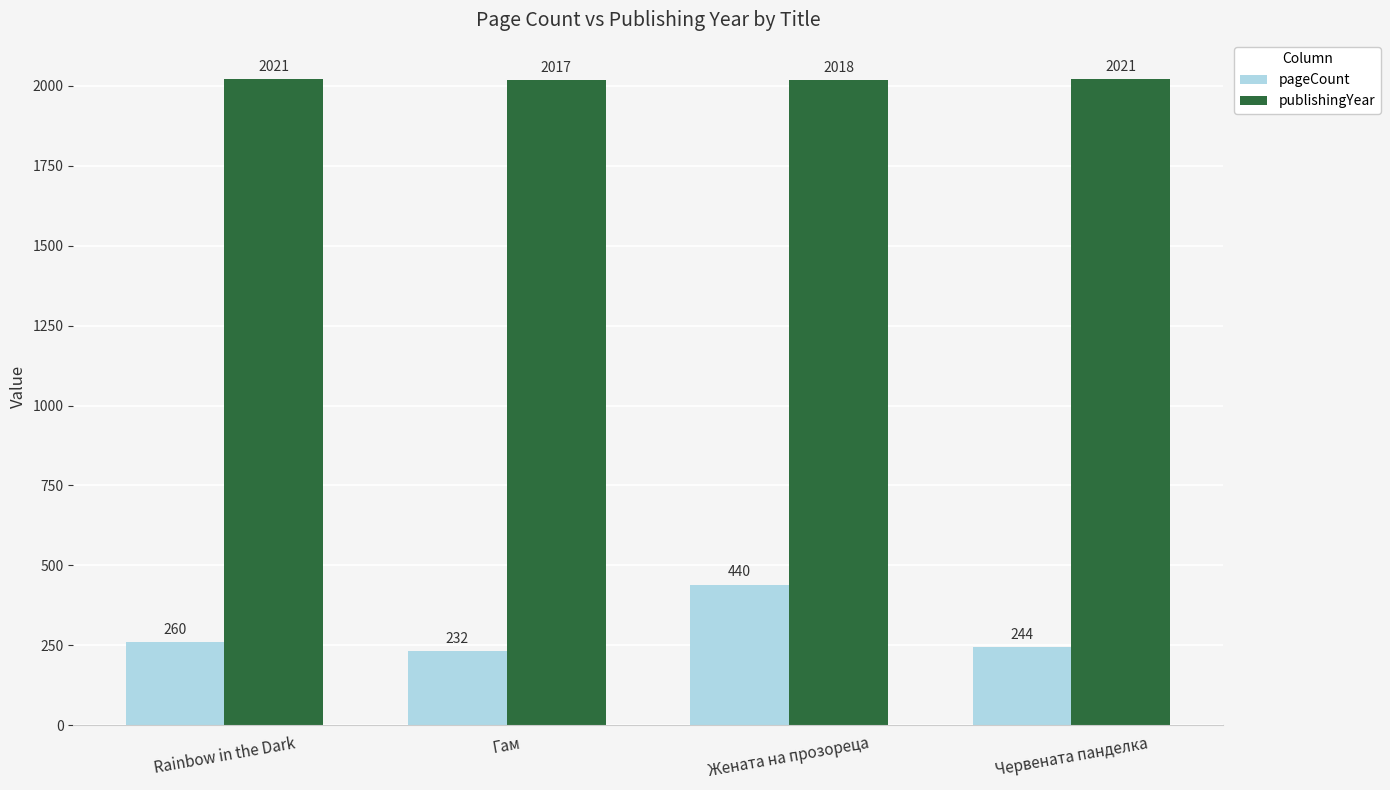

At Жената на прозореца, list the series in order from smallest to largest.

pageCount, publishingYear